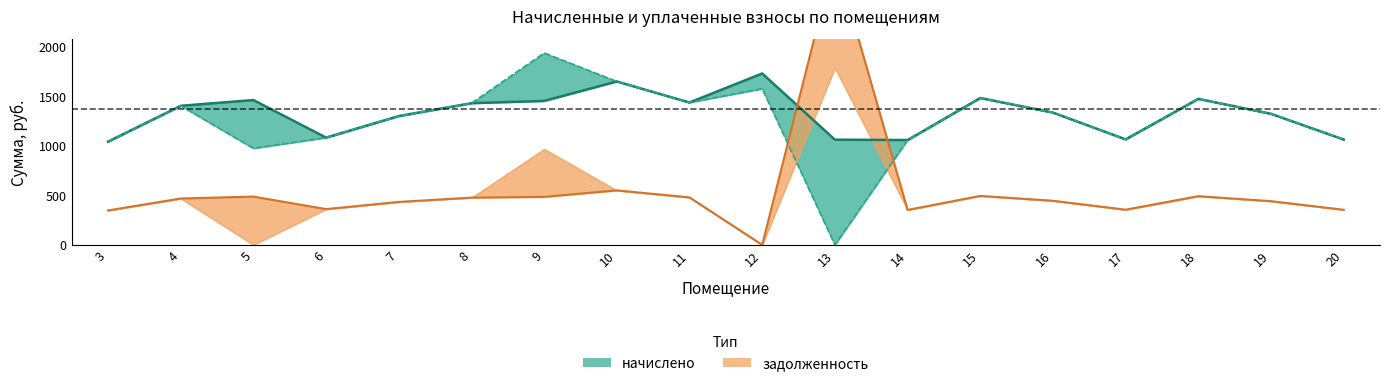

The уплачено series shows 974.6 at 5. True or false?

True